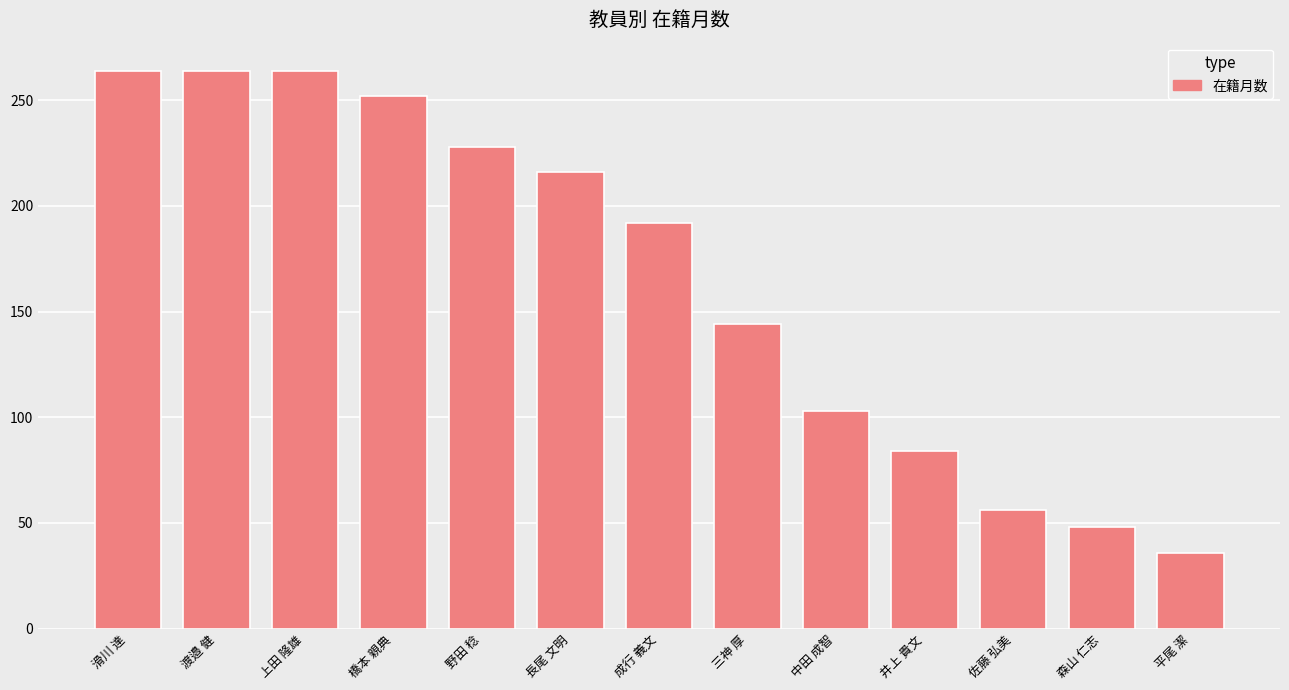

Where does the data first go above 192?

滑川 達